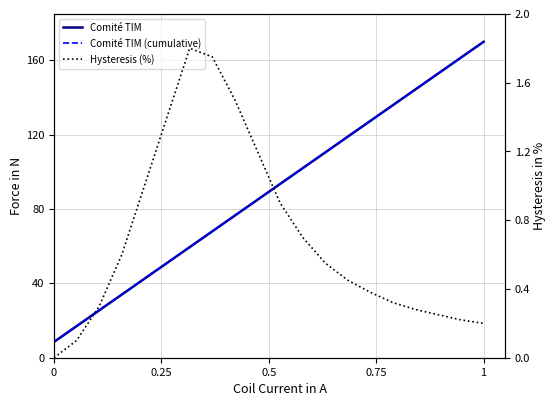

True or false: Comité TIM (cumulative) and Hysteresis (%) cross at least once.

False